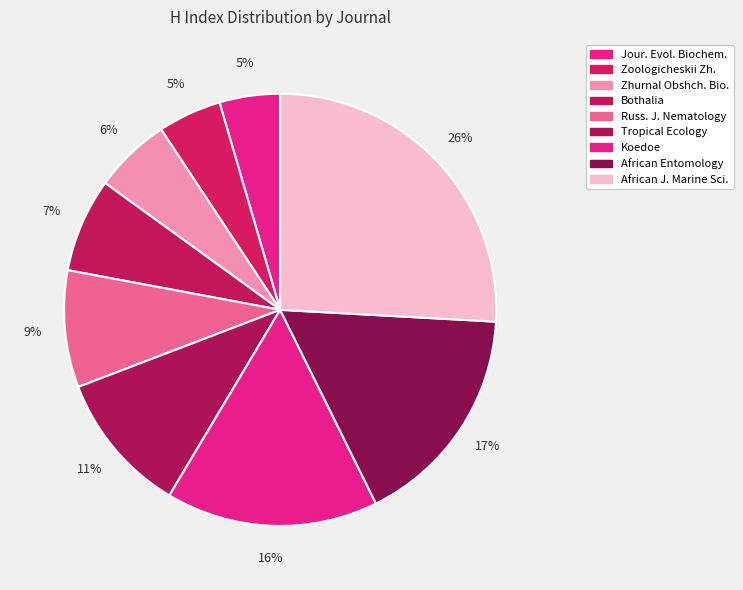

To the nearest percent, what is the difference between the largest and smallest slice percentages?

21%